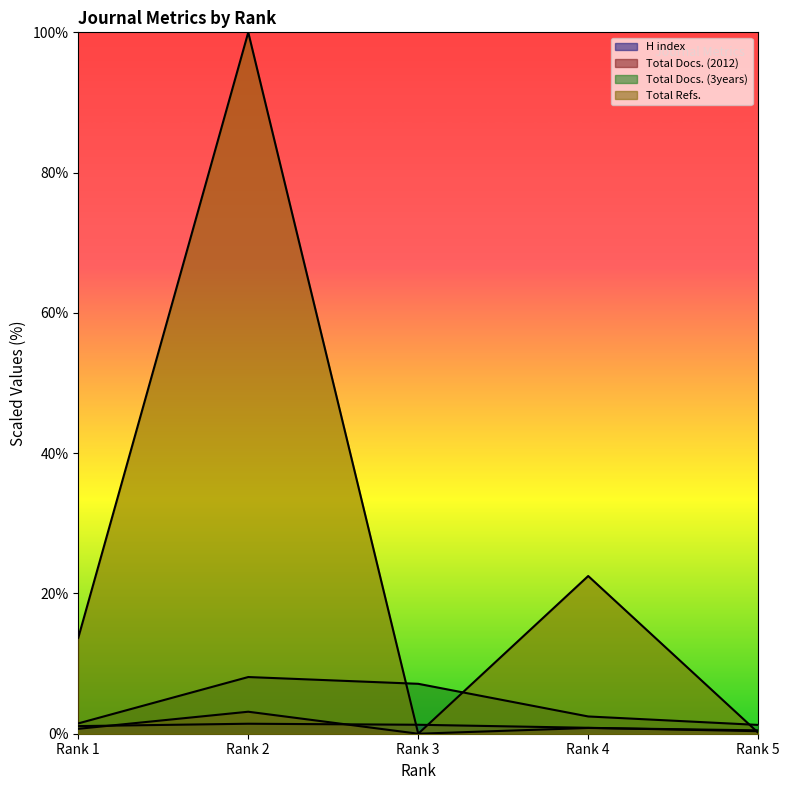

Where is the first local maximum for H index?

Rank 2